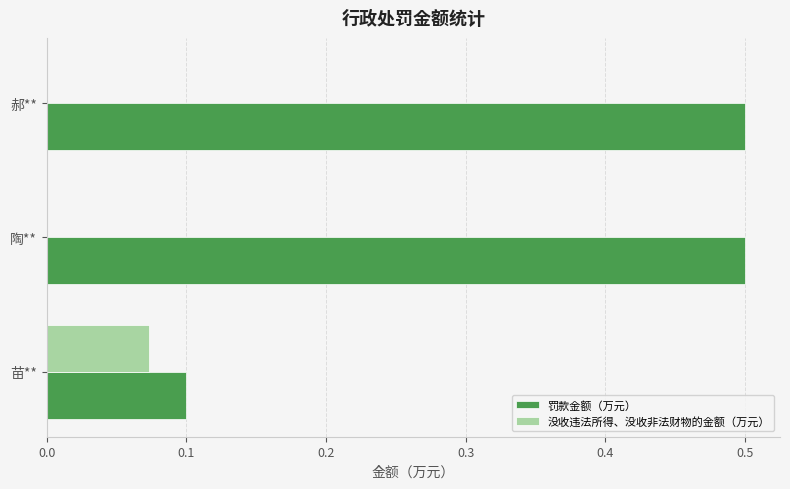

Which series has the widest spread of values?

罚款金额（万元）